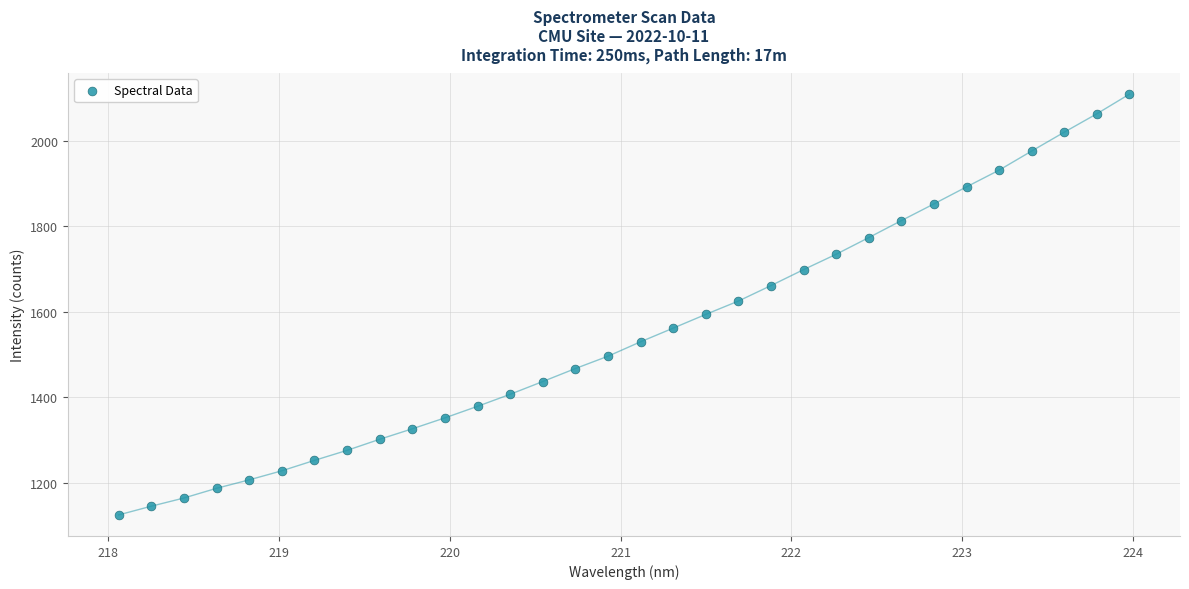

What is the range of X values (max minus min)?

5.9